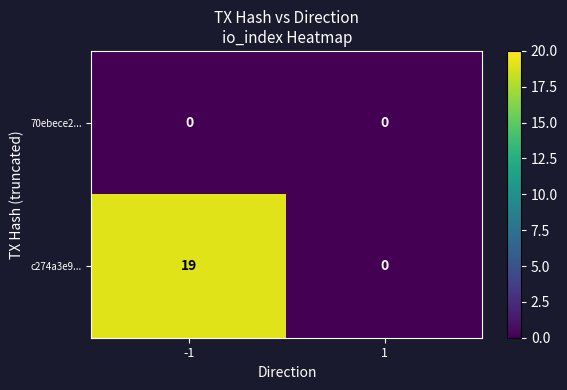

Reading left to right, transcribe all the data shown in this chart.

70ebece2...: 0	0
c274a3e9...: 19	0